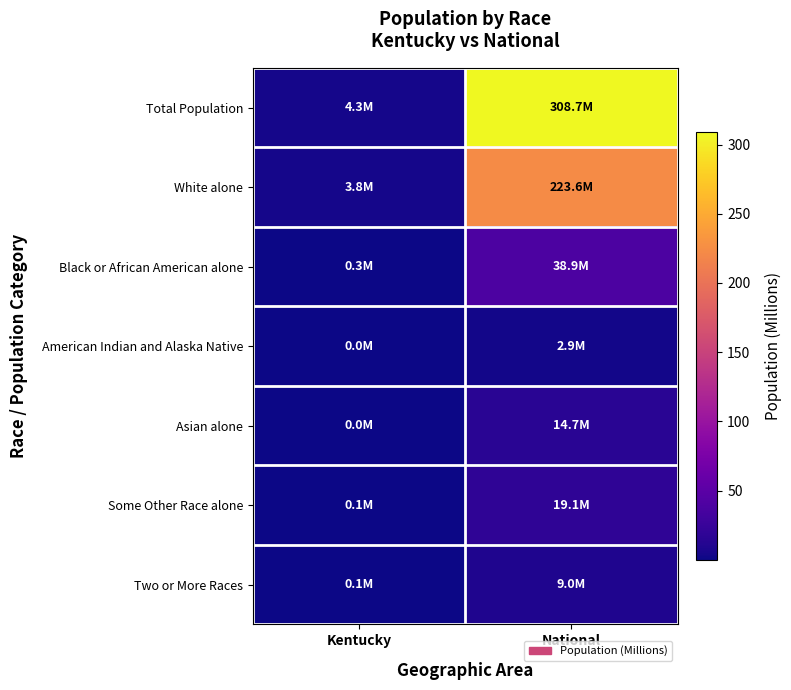

Which series changed the most between Kentucky and National?

Total Population